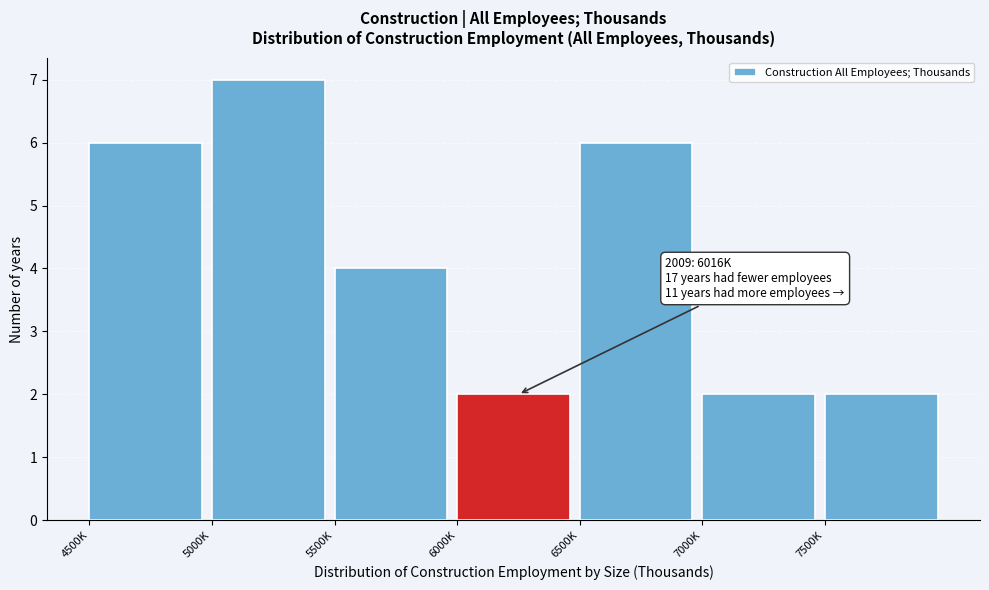

Reading left to right, list all the values displayed in this chart.

4500K=6	5000K=7	5500K=4	6000K=2	6500K=6	7000K=2	7500K=2